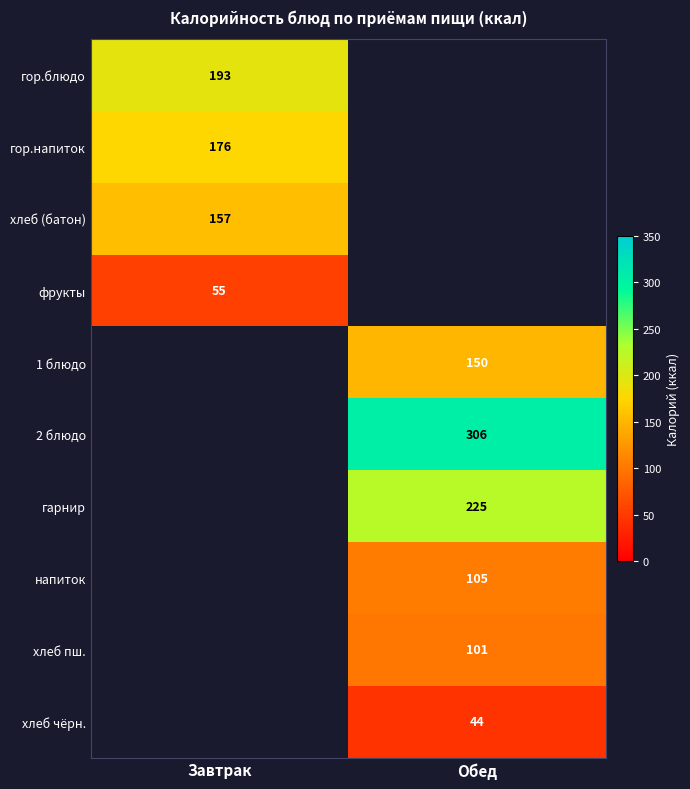

The 1 блюдо series shows 59 at Обед. True or false?

False